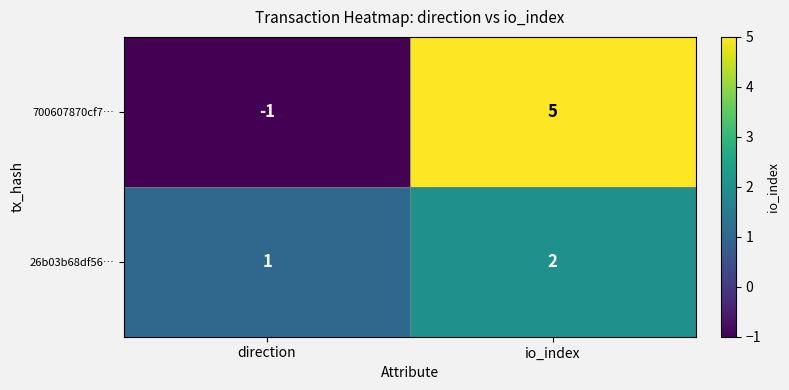

The 26b03b68df56… series shows 1 at direction. True or false?

True